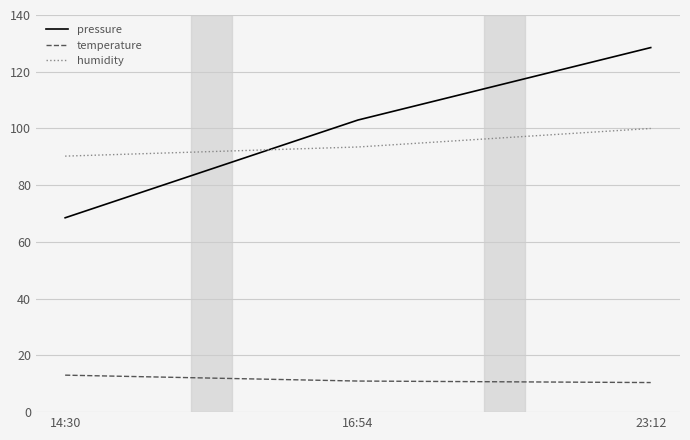

Between 14:30 and 23:12, which series saw the biggest shift?

pressure